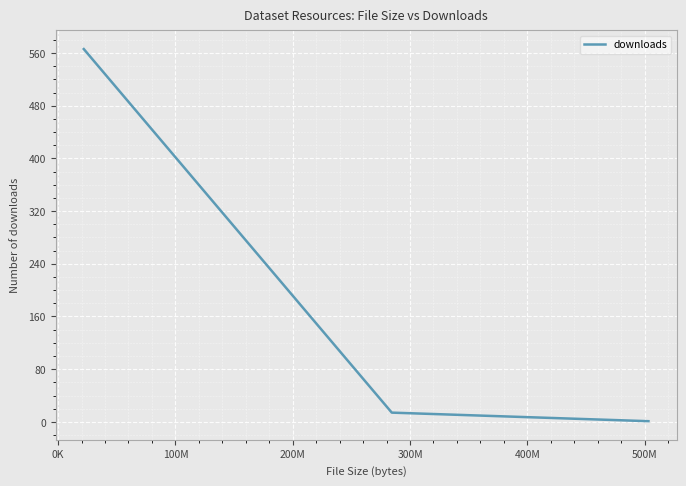

What is the average value?

194